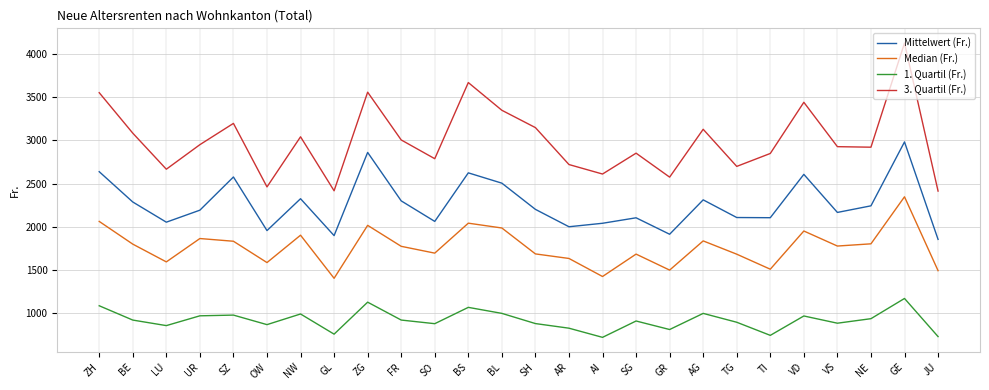

How many categories are shown in the chart?

26